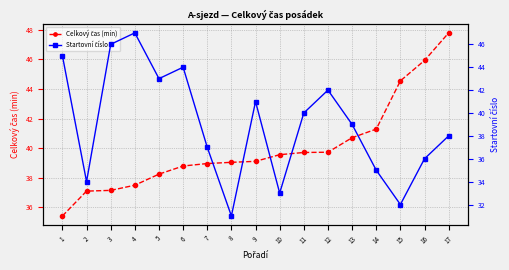

Reading right to left, transcribe all the data shown in this chart.

Celkový čas (min): 47.8	45.9	44.5	41.3	40.7	39.7	39.7	39.5	39.1	39.0	39.0	38.8	38.2	37.5	37.1	37.1	35.4
Startovní číslo: 38.0	36.0	32.0	35.0	39.0	42.0	40.0	33.0	41.0	31.0	37.0	44.0	43.0	47.0	46.0	34.0	45.0